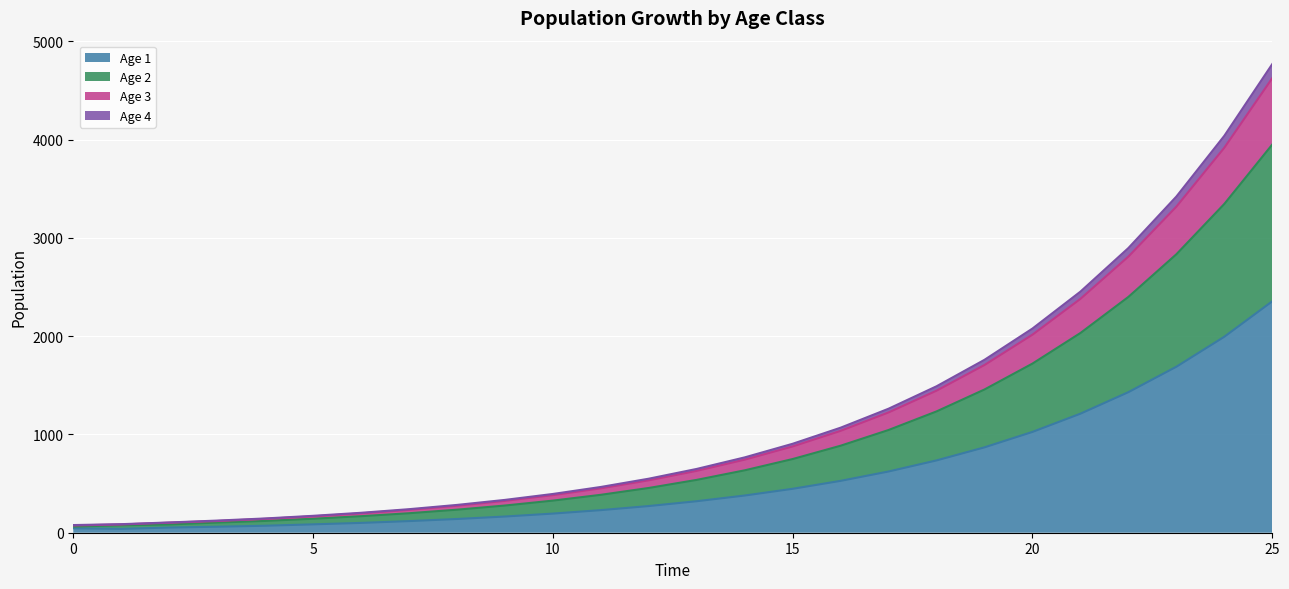

True or false: Age 4 and Age 2 cross at least once.

False